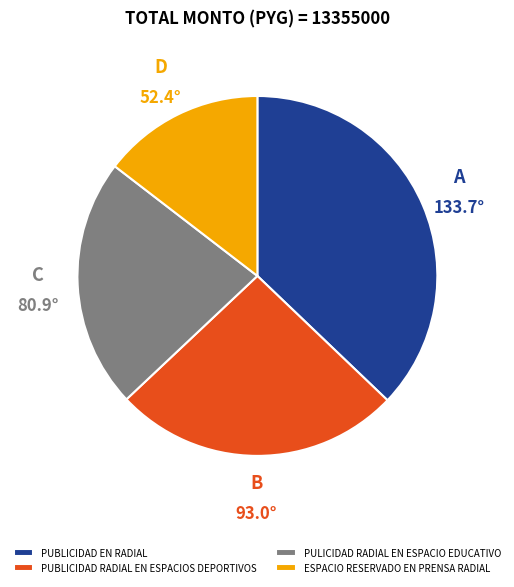

Does ESPACIO RESERVADO EN PRENSA RADIAL account for over 50% of the chart?

No